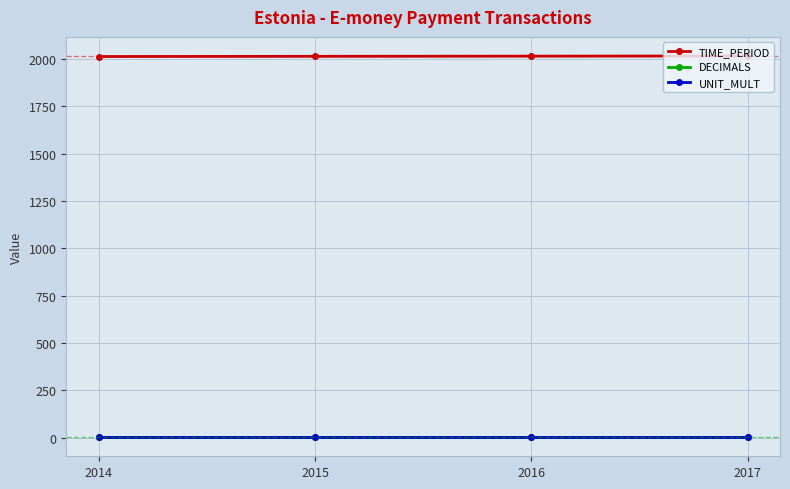

Is the value of TIME_PERIOD at 2017 greater than the value of DECIMALS at 2015?

Yes